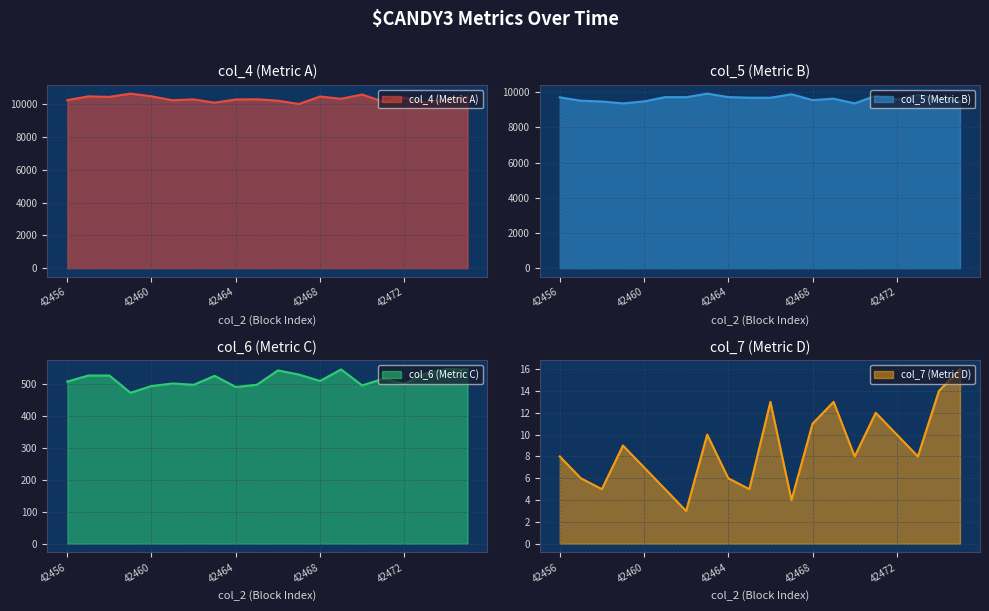

Where is the first local maximum for col_5?

42461